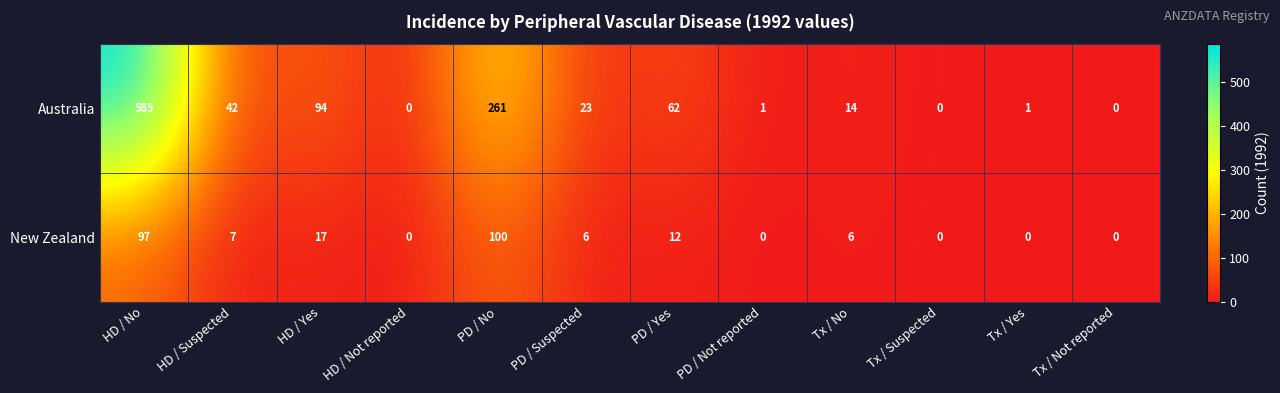

What is the sum of all New Zealand values?

245